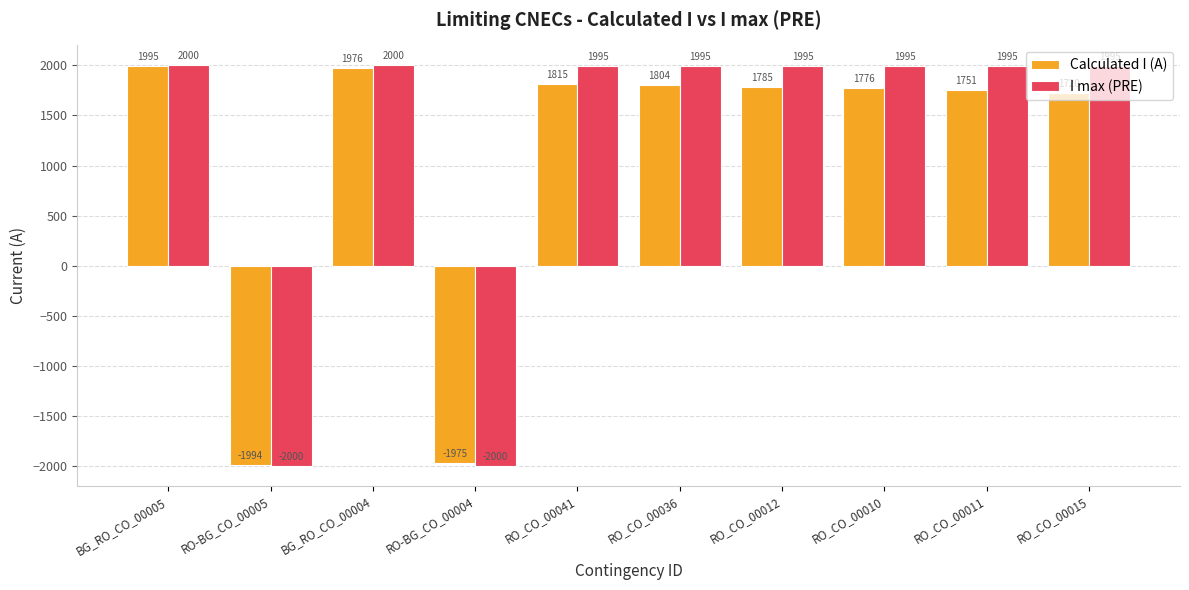

True or false: I max (PRE) has a value of -3438 at RO-BG_CO_00004.

False